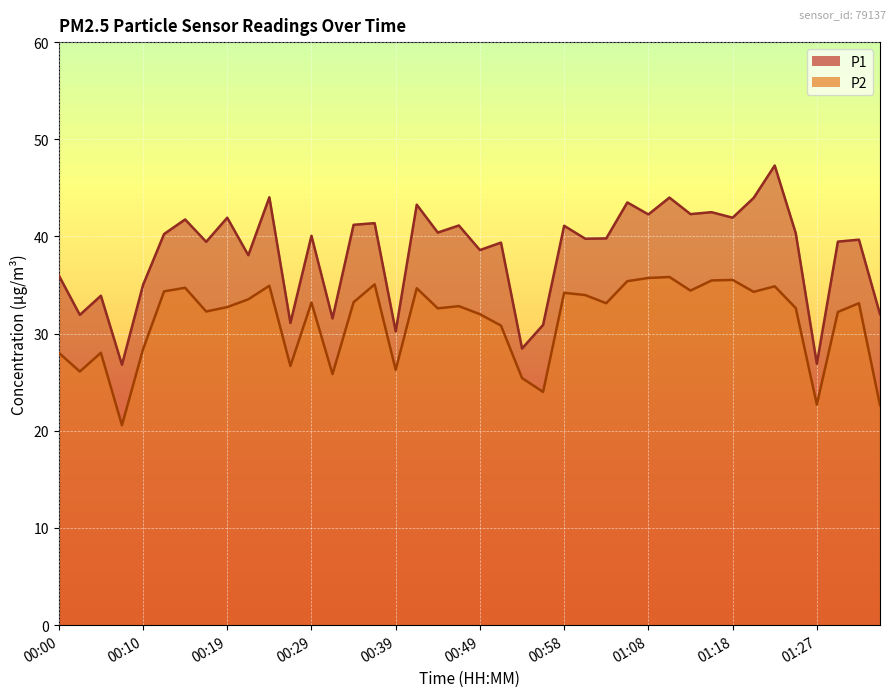

What is the value of the P2 point at the 21st from the left?

32.0